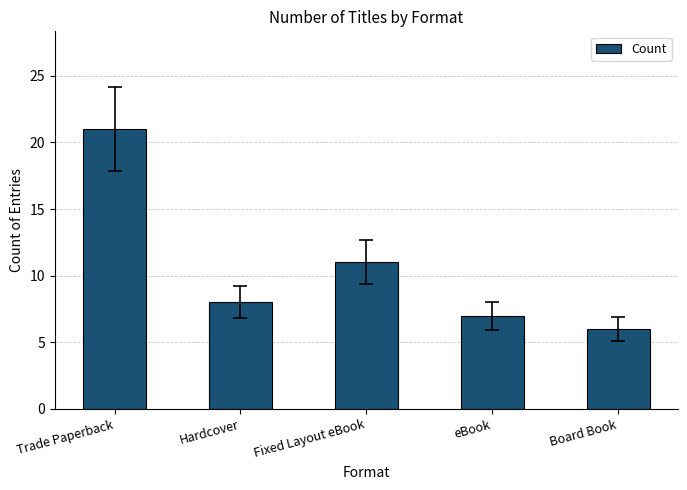

The value at Board Book is 6. True or false?

True